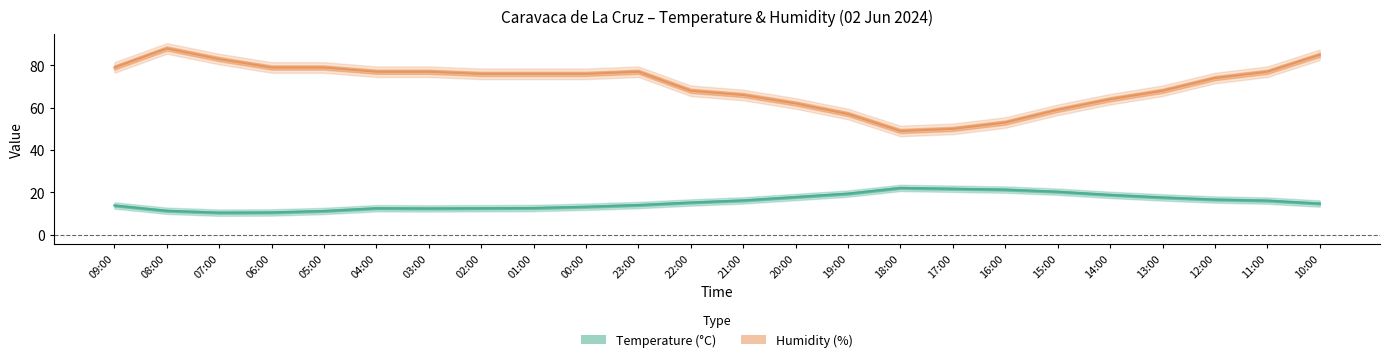

What value does the Temperature (°C) series have at 19:00?

19.4